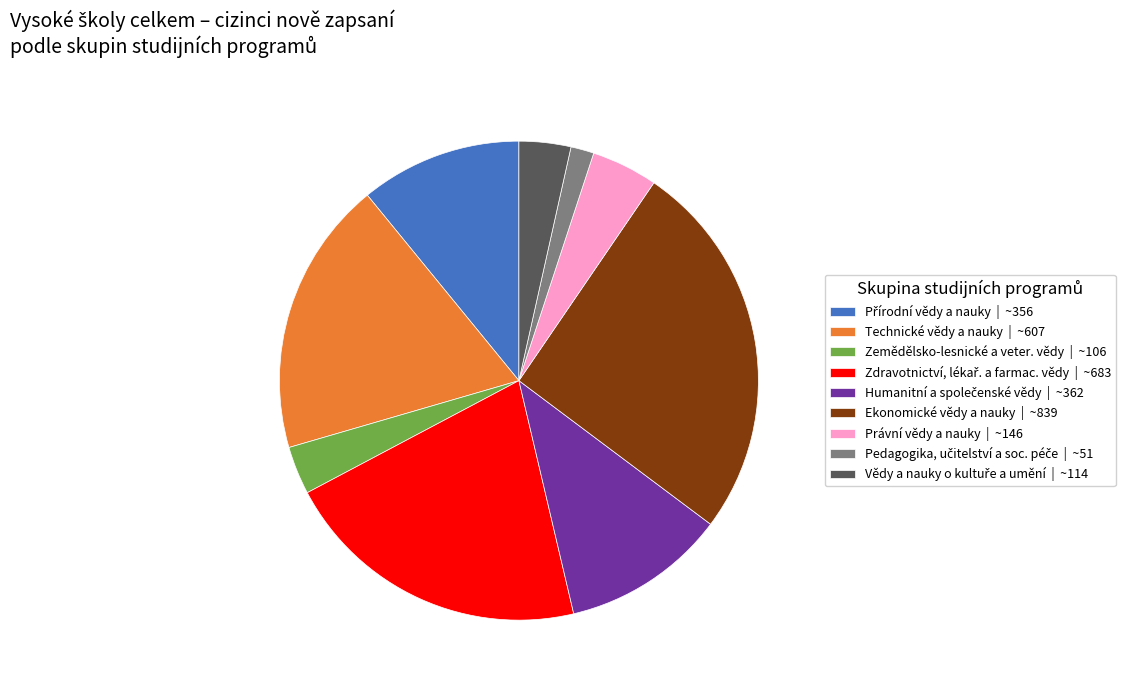

Which category has the biggest portion of the pie?

Ekonomické vědy a nauky